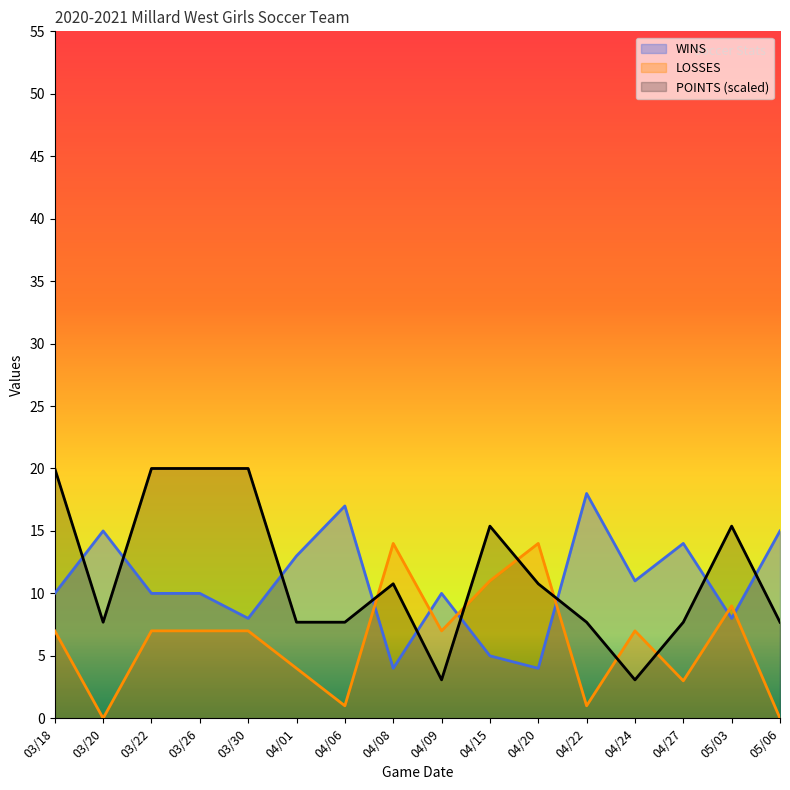

Does the chart have visible grid lines?

No